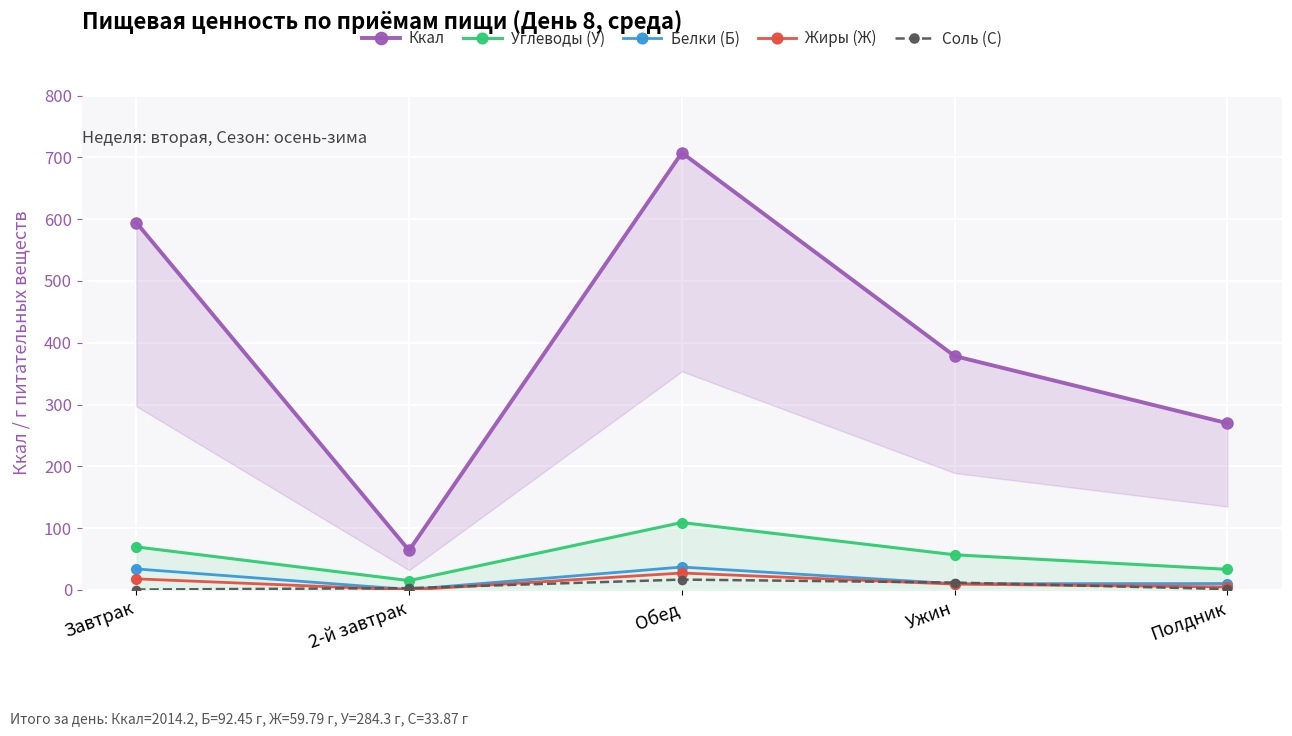

True or false: Ккал and Жиры (Ж) cross at least once.

False